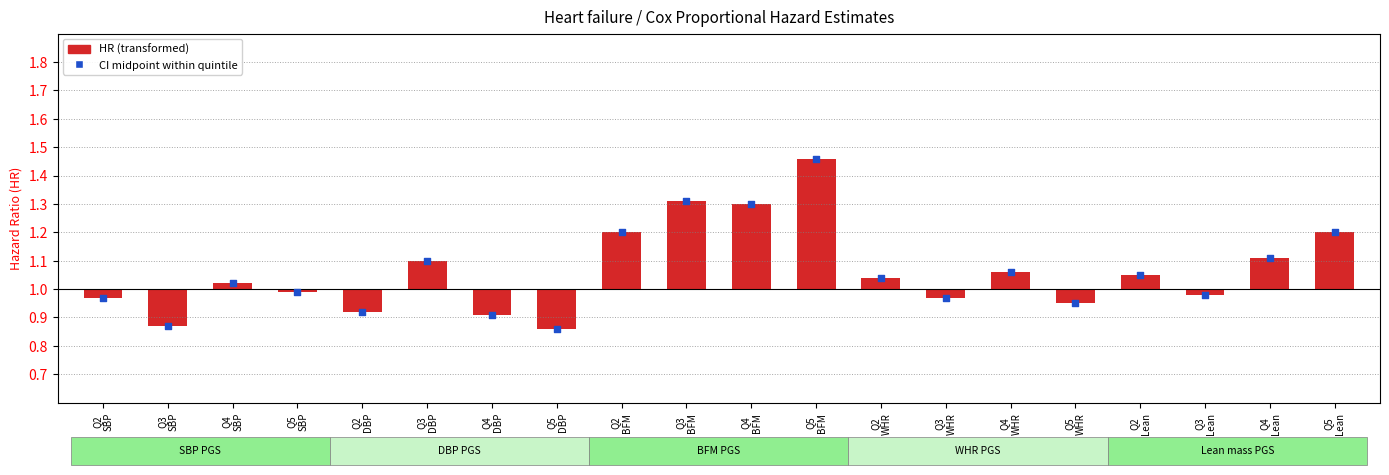

What is the change in value from Q3
WHR to Q4
WHR?

+0.1